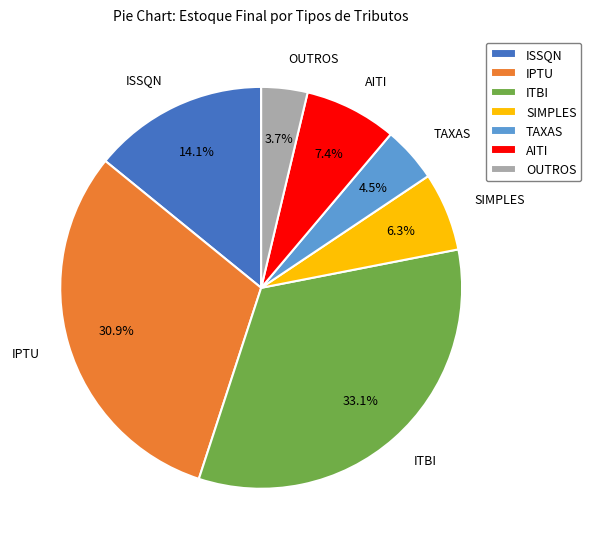

Rank the categories by value from highest to lowest.

ITBI, IPTU, ISSQN, AITI, SIMPLES, TAXAS, OUTROS